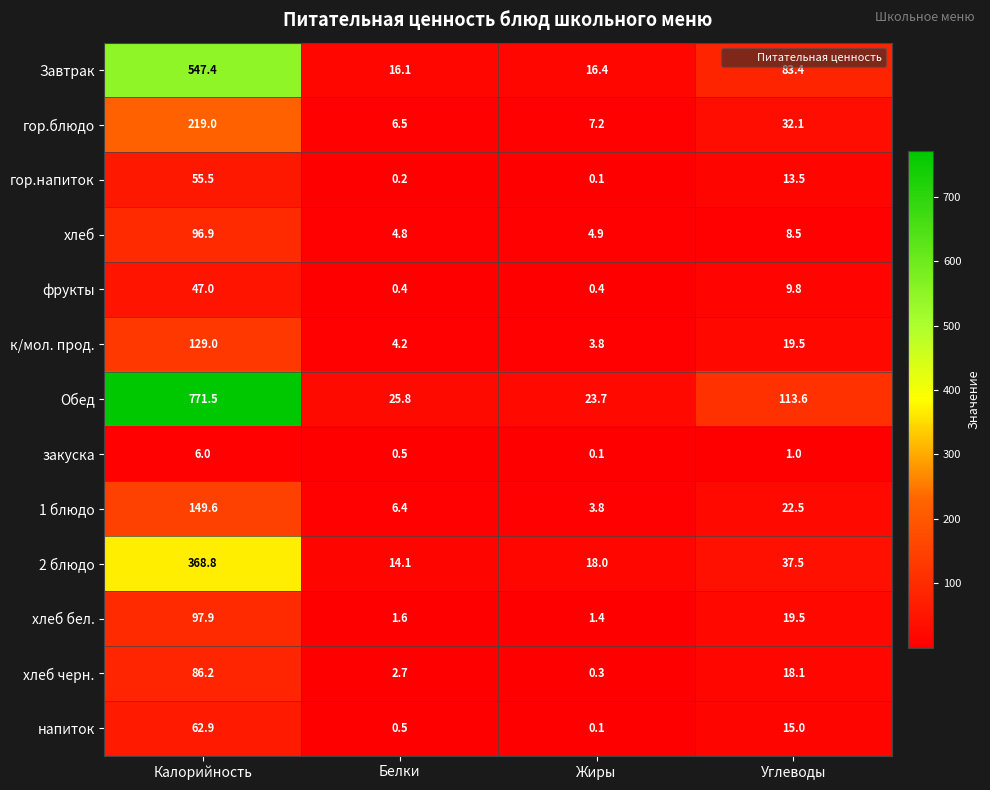

Which series has the largest total across all categories?

Обед